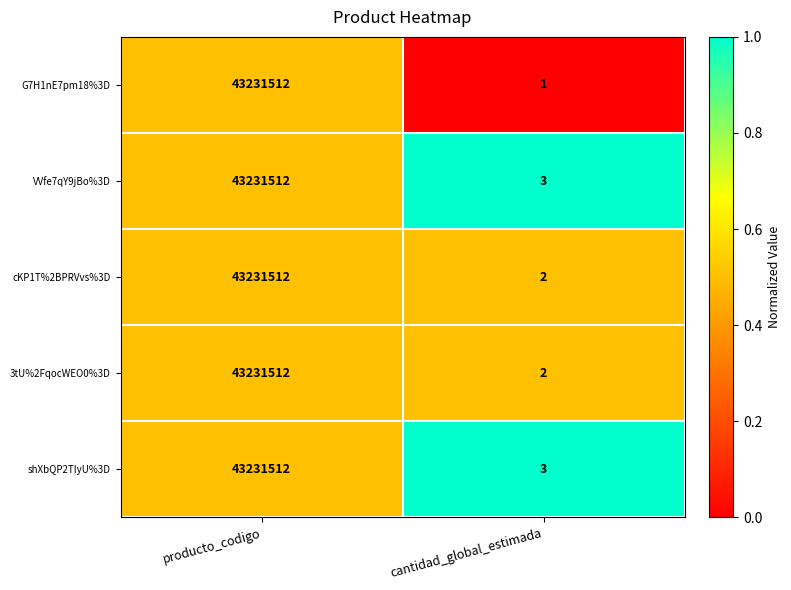

At which label is G7H1nE7pm18%3D closest to 21615756?

cantidad_global_estimada